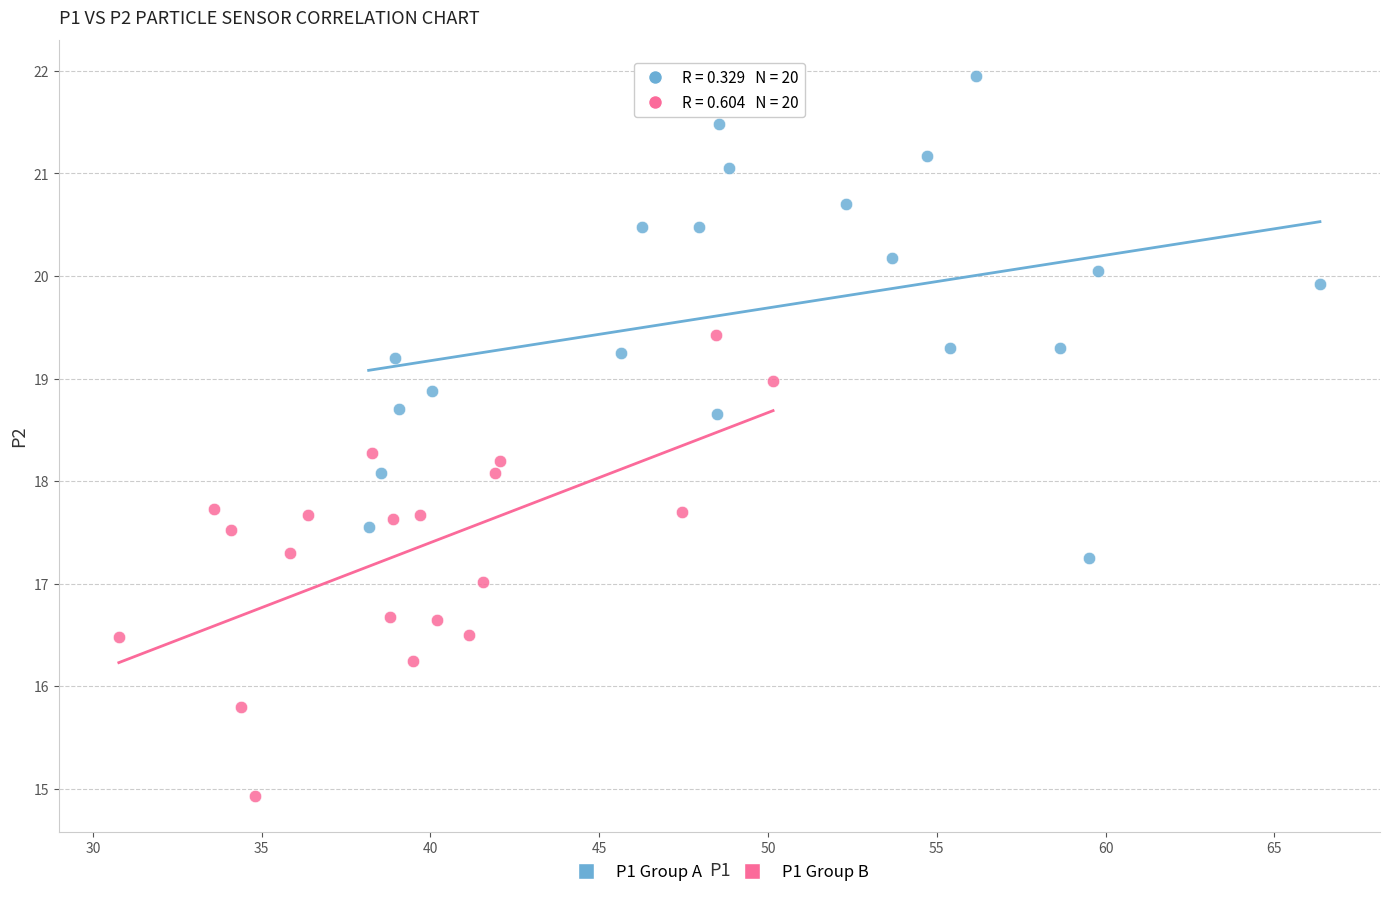

Which series contains the highest Y value?

P1 Group A